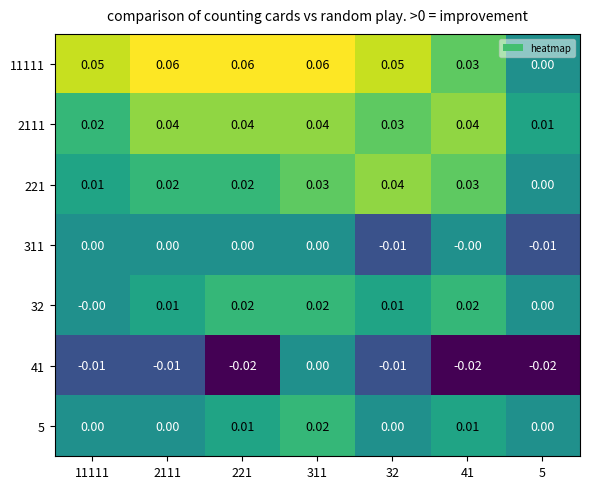

At which category is the sum across all series the highest?

311